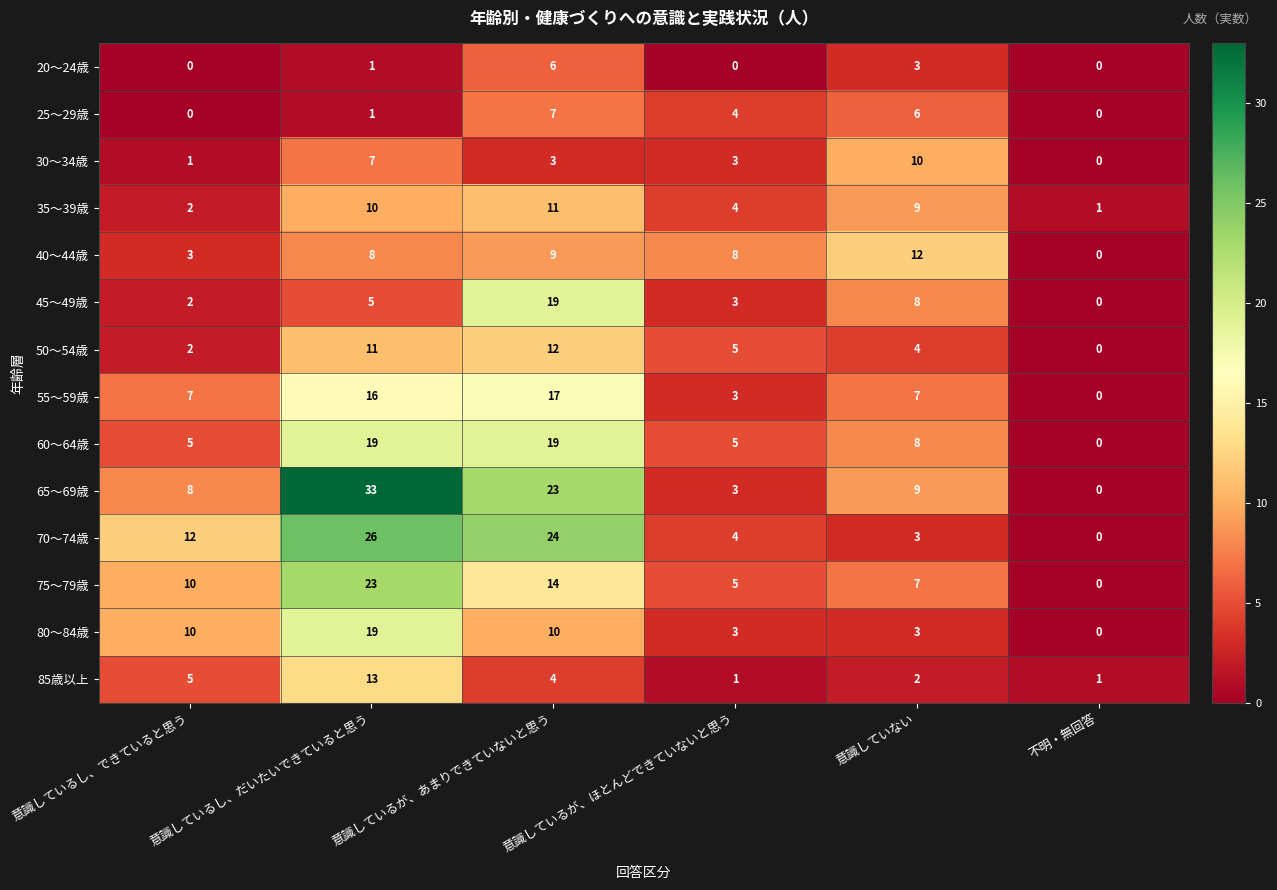

What is the difference between the second highest and minimum values in the 30～34歳 series?

7